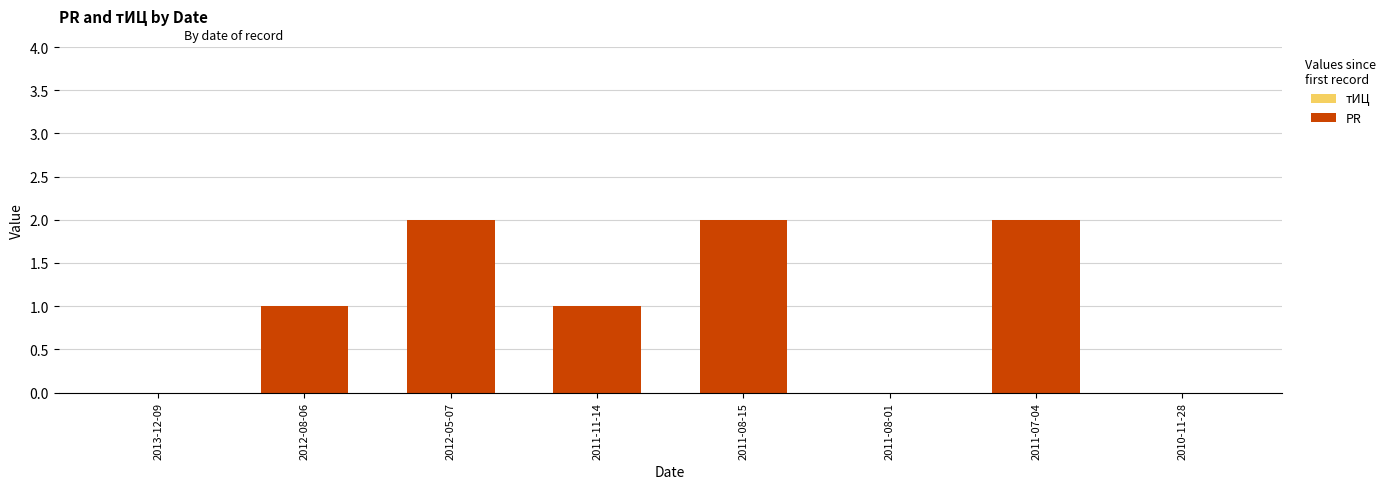

The chart shows a value of 1 at 2011-08-01. True or false?

False